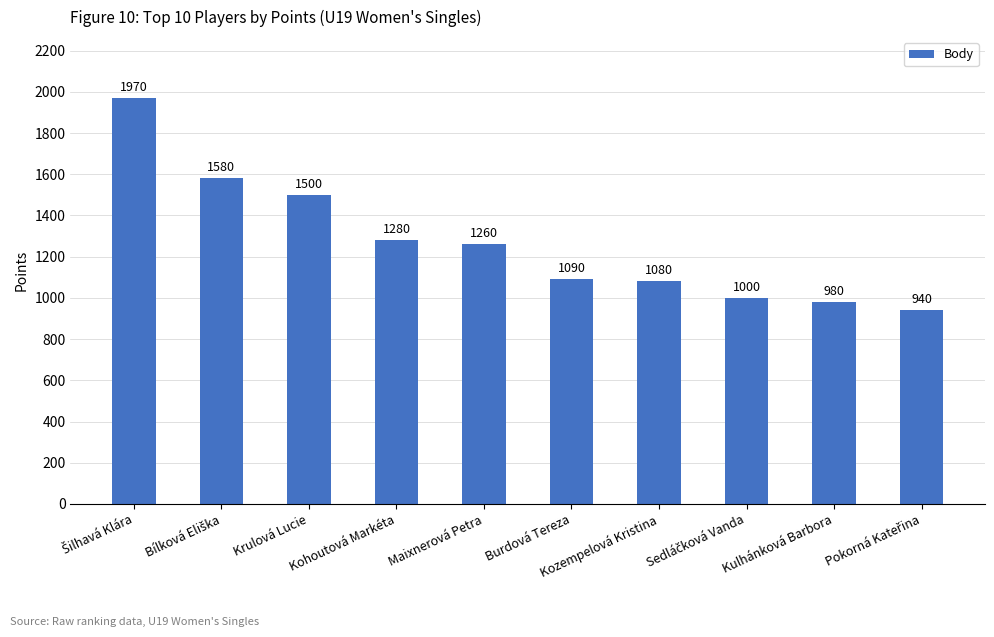

What is the value of the 10th bar from the left?

940